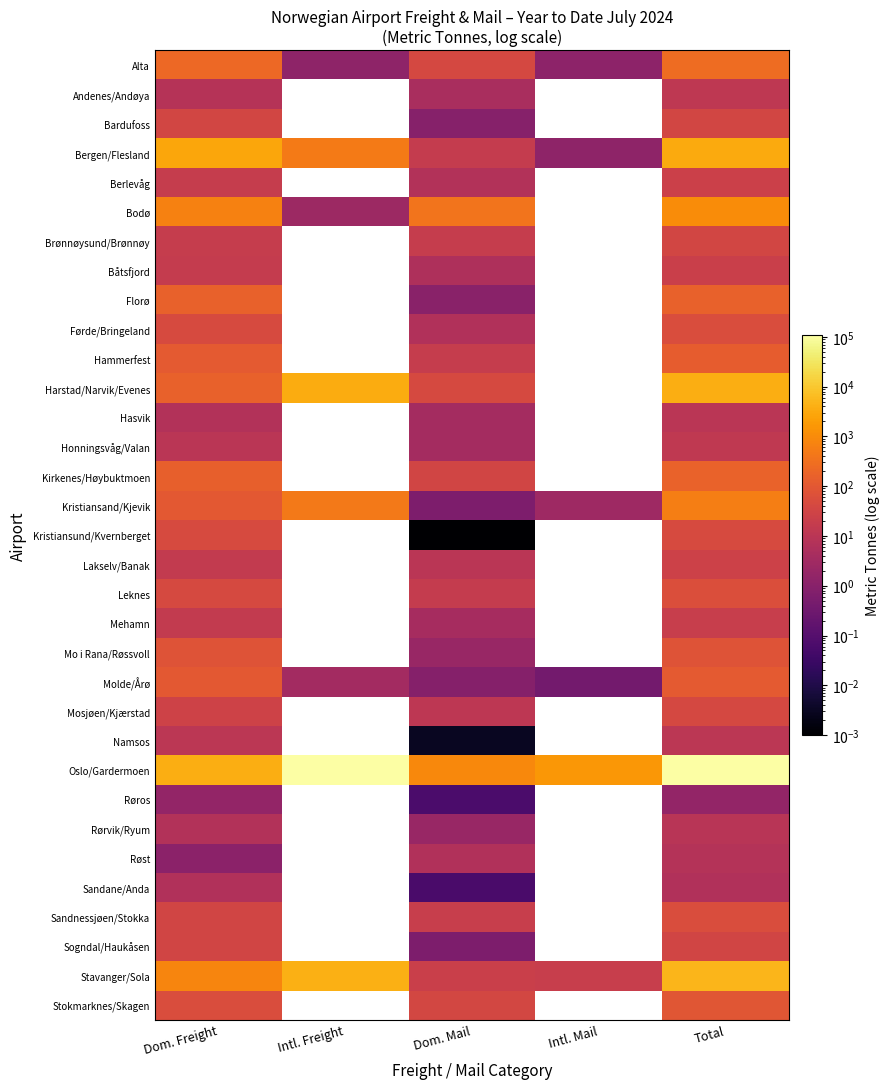

Which category has the lowest value across all series?

Dom. Mail